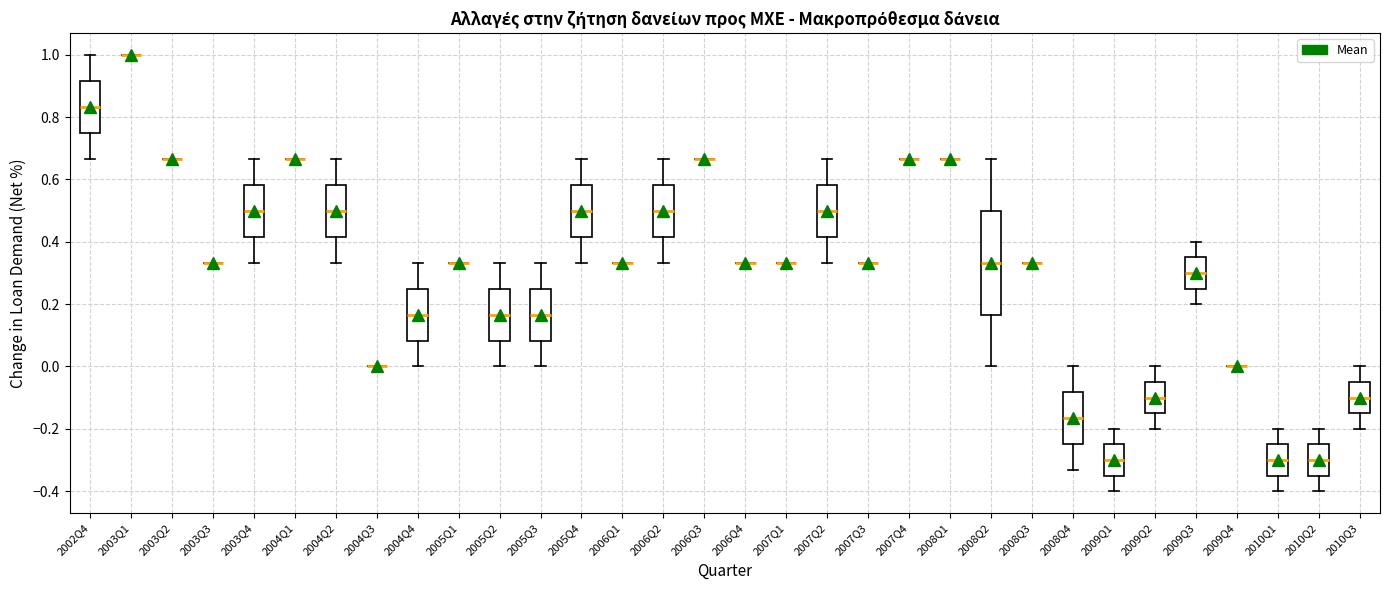

Reading left to right, transcribe this box plot: for each box, give where its median line is, the range the box spans, and where its two whiskers end, as read against the y-axis. The values are not printed on the chart, so give them approximately, as read against the axis.

2002Q4: median 0.84, box 0.76 to 0.92, whiskers 0.66 to 1.00
2003Q1: box collapsed to a line at 1.00, whiskers 1.00 to 1.00
2003Q2: box collapsed to a line at 0.66, whiskers 0.66 to 0.66
2003Q3: box collapsed to a line at 0.34, whiskers 0.34 to 0.34
2003Q4: median 0.50, box 0.42 to 0.58, whiskers 0.34 to 0.66
2004Q1: box collapsed to a line at 0.66, whiskers 0.66 to 0.66
2004Q2: median 0.50, box 0.42 to 0.58, whiskers 0.34 to 0.66
2004Q3: box collapsed to a line at 0.00, whiskers 0.00 to 0.00
2004Q4: median 0.16, box 0.08 to 0.26, whiskers 0.00 to 0.34
2005Q1: box collapsed to a line at 0.34, whiskers 0.34 to 0.34
2005Q2: median 0.16, box 0.08 to 0.26, whiskers 0.00 to 0.34
2005Q3: median 0.16, box 0.08 to 0.26, whiskers 0.00 to 0.34
2005Q4: median 0.50, box 0.42 to 0.58, whiskers 0.34 to 0.66
2006Q1: box collapsed to a line at 0.34, whiskers 0.34 to 0.34
2006Q2: median 0.50, box 0.42 to 0.58, whiskers 0.34 to 0.66
2006Q3: box collapsed to a line at 0.66, whiskers 0.66 to 0.66
2006Q4: box collapsed to a line at 0.34, whiskers 0.34 to 0.34
2007Q1: box collapsed to a line at 0.34, whiskers 0.34 to 0.34
2007Q2: median 0.50, box 0.42 to 0.58, whiskers 0.34 to 0.66
2007Q3: box collapsed to a line at 0.34, whiskers 0.34 to 0.34
2007Q4: box collapsed to a line at 0.66, whiskers 0.66 to 0.66
2008Q1: box collapsed to a line at 0.66, whiskers 0.66 to 0.66
2008Q2: median 0.34, box 0.16 to 0.50, whiskers 0.00 to 0.66
2008Q3: box collapsed to a line at 0.34, whiskers 0.34 to 0.34
2008Q4: median -0.16, box -0.24 to -0.08, whiskers -0.34 to 0.00
2009Q1: median -0.30, box -0.34 to -0.24, whiskers -0.40 to -0.20
2009Q2: median -0.10, box -0.14 to -0.04, whiskers -0.20 to 0.00
2009Q3: median 0.30, box 0.26 to 0.36, whiskers 0.20 to 0.40
2009Q4: box collapsed to a line at 0.00, whiskers 0.00 to 0.00
2010Q1: median -0.30, box -0.34 to -0.24, whiskers -0.40 to -0.20
2010Q2: median -0.30, box -0.34 to -0.24, whiskers -0.40 to -0.20
2010Q3: median -0.10, box -0.14 to -0.04, whiskers -0.20 to 0.00